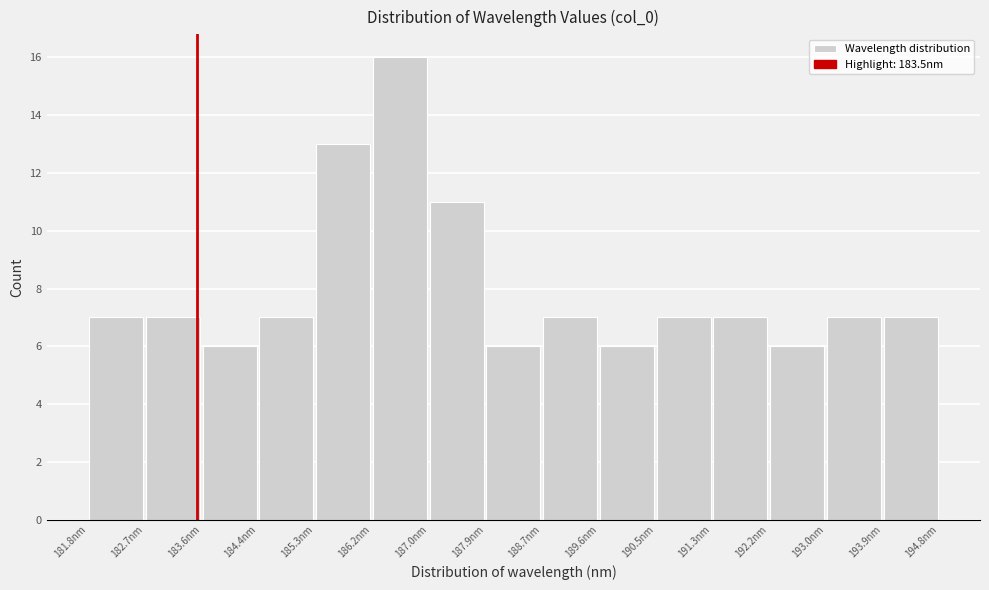

What is the height of the bar covering 183.6 to 184.4 on the x-axis? Neither the bar edges nor the heights are printed on the chart, so give them approximately, as read against the axes.

6